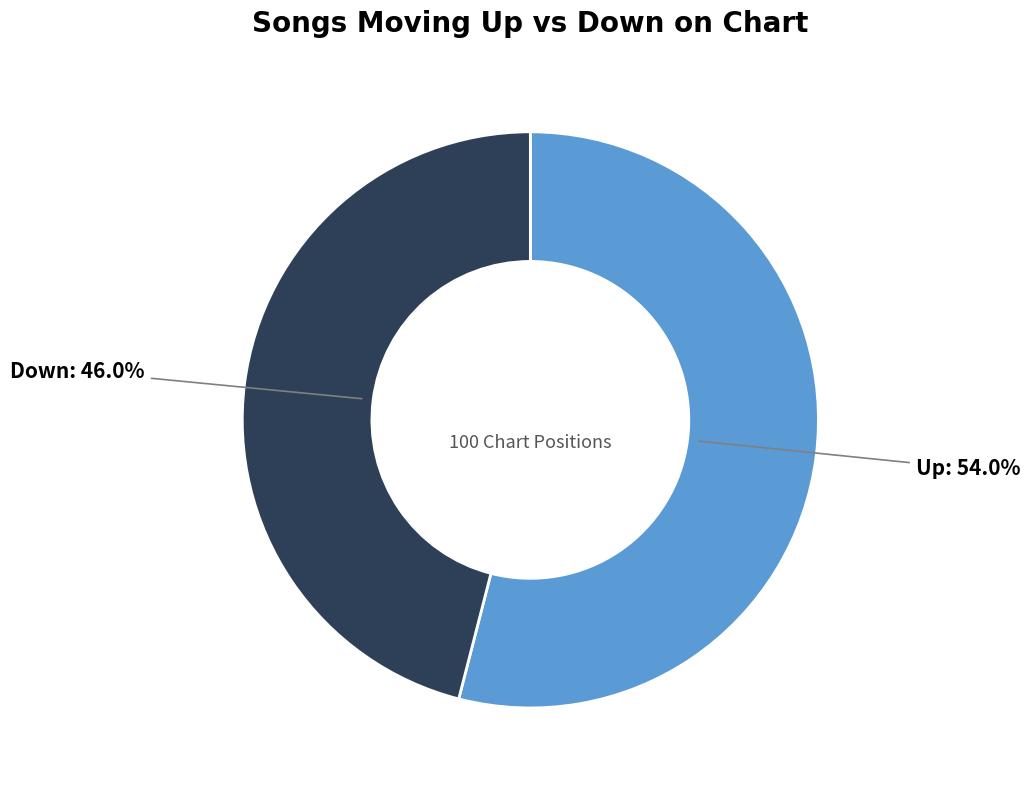

Is there any slice that represents more than half of the pie?

Yes